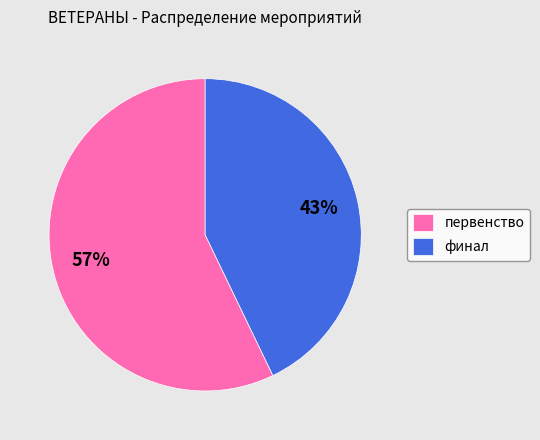

To the nearest percent, what is the difference between the первенство and финал slice percentages?

14%